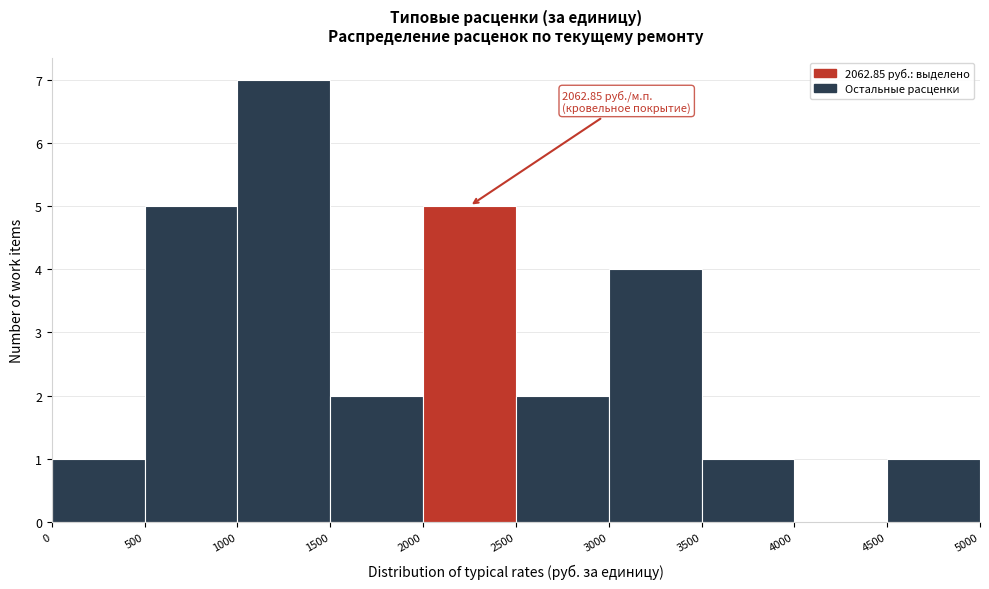

Which range on the x-axis has the tallest bar?

1000 to 1500